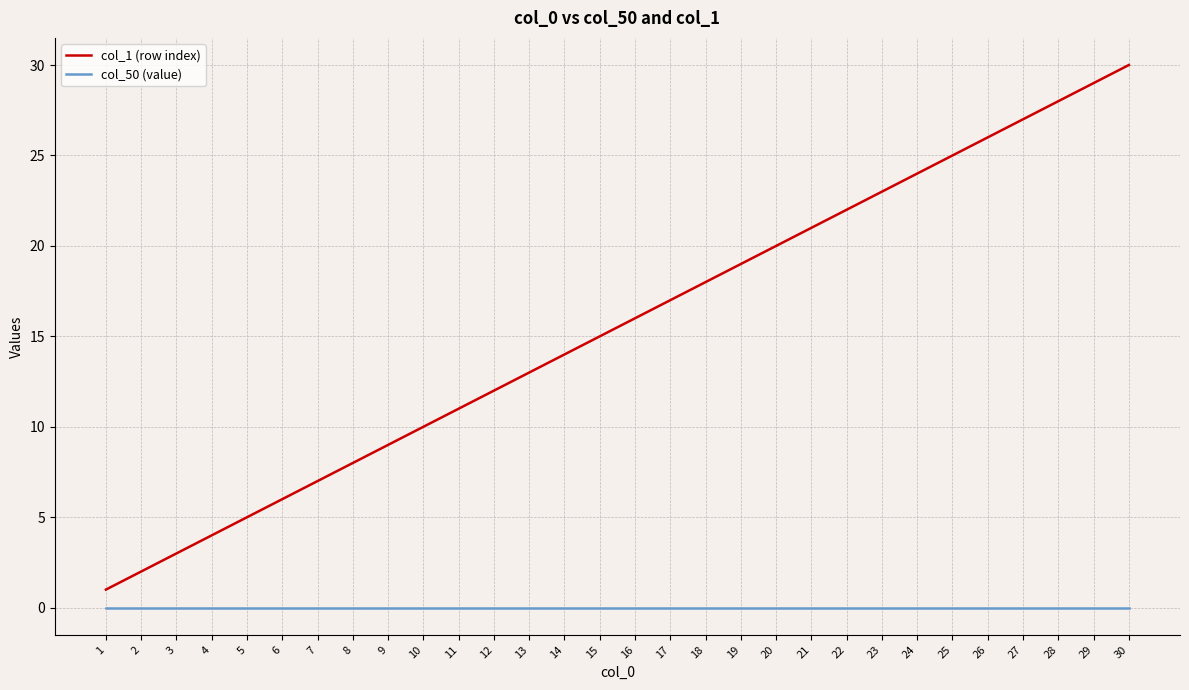

What is the difference between the second highest and minimum values in the col_1 (row index) series?

28